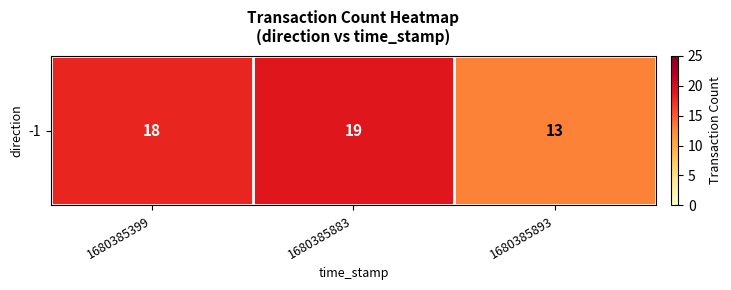

At which category does the chart reach its peak across all series?

1680385883